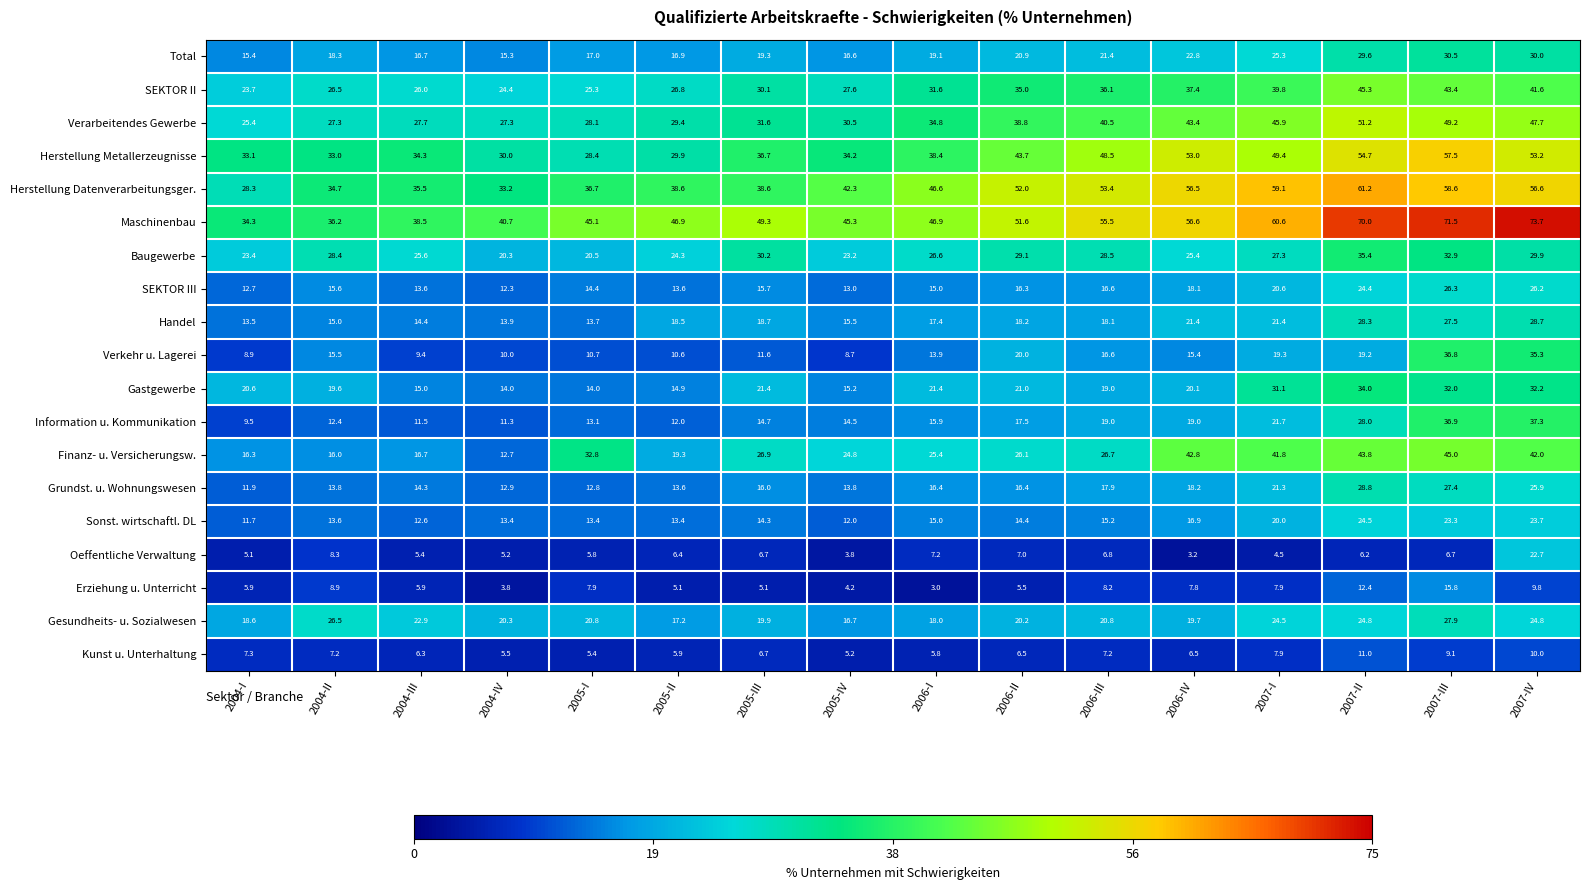

What is the total value across all series at 2007-II?

632.8